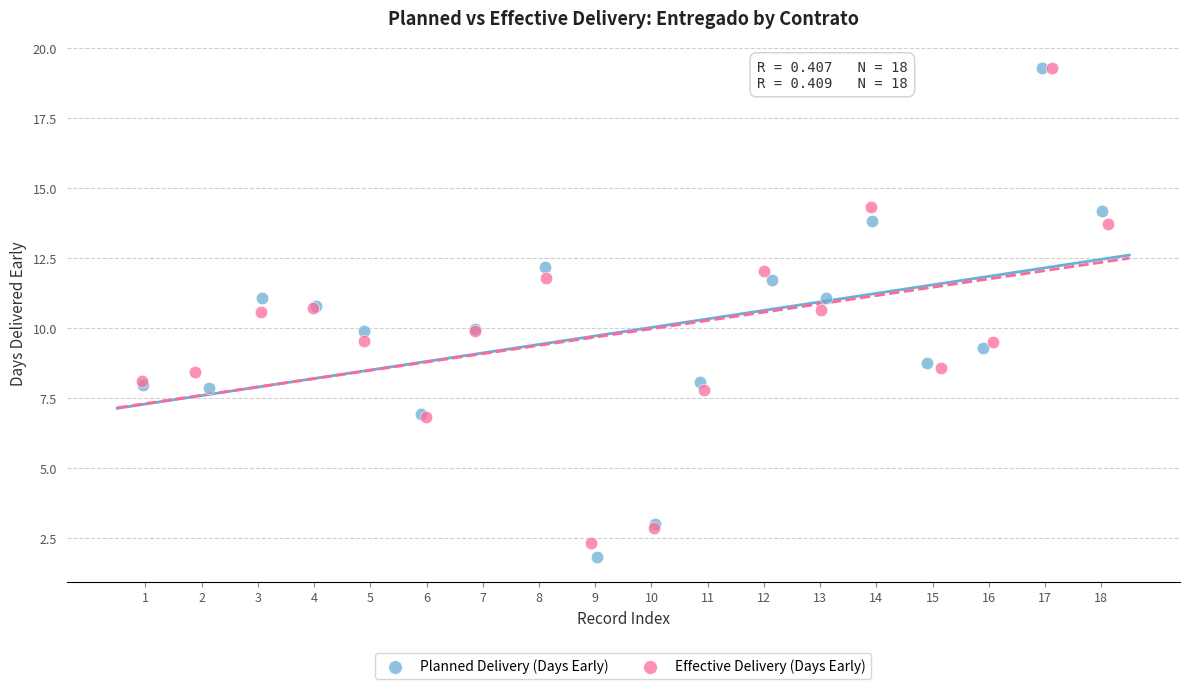

Which series has the widest spread of Y values?

Planned Delivery (Days Early)